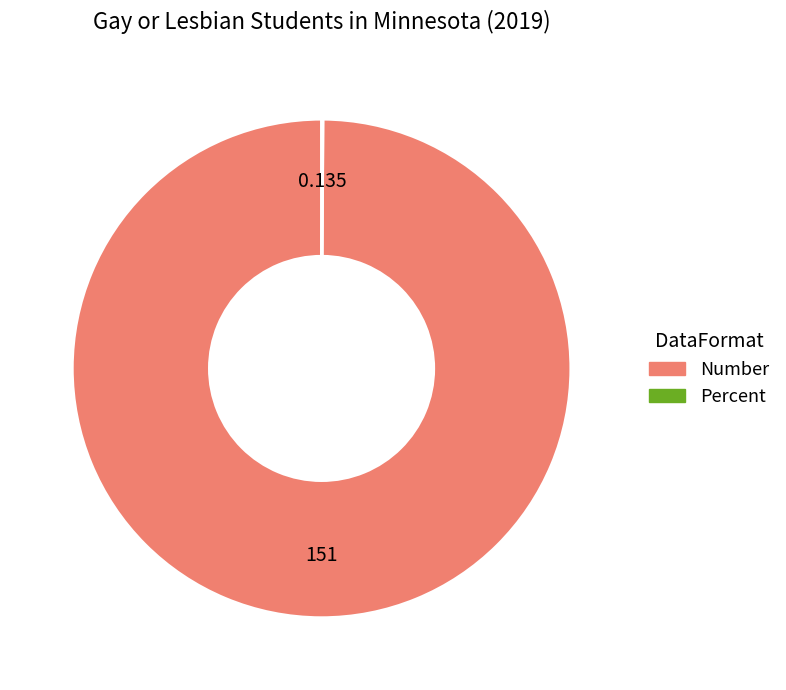

What is the largest slice in the pie chart?

Number